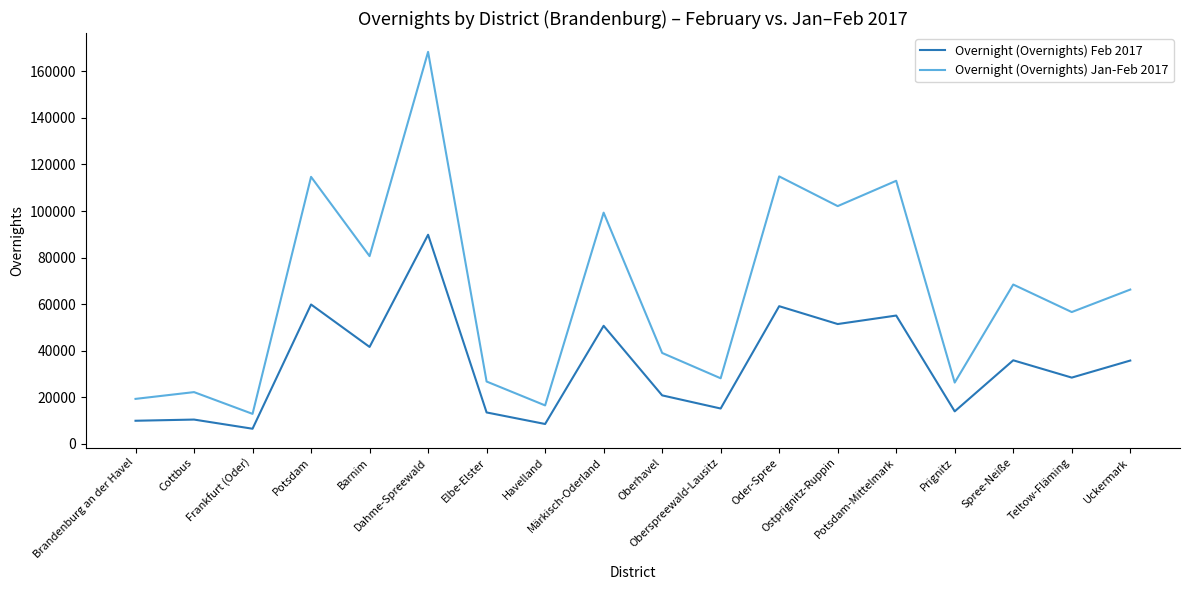

What is the minimum value shown in the chart?

6493